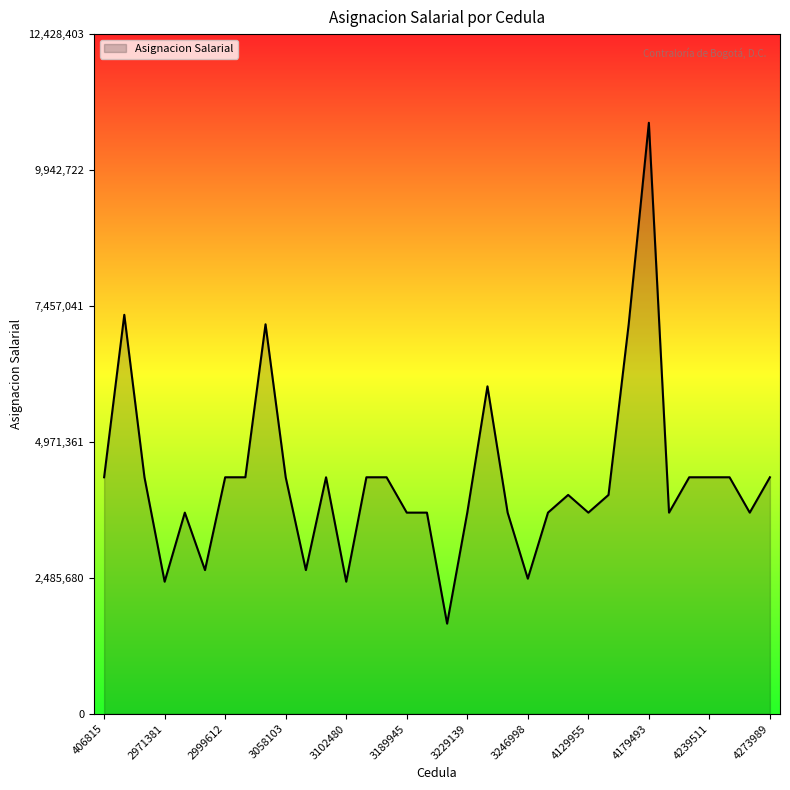

What is the difference between the maximum and minimum values?

9158874